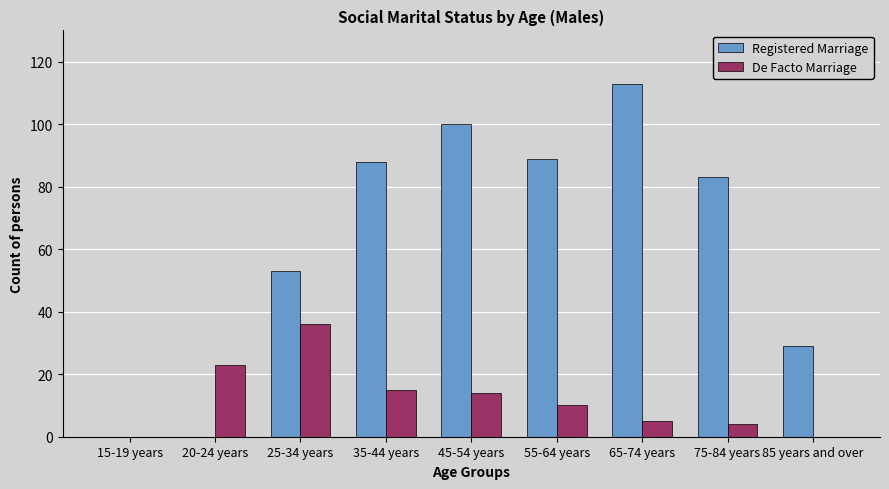

What is the sum of all De Facto Marriage values?

107